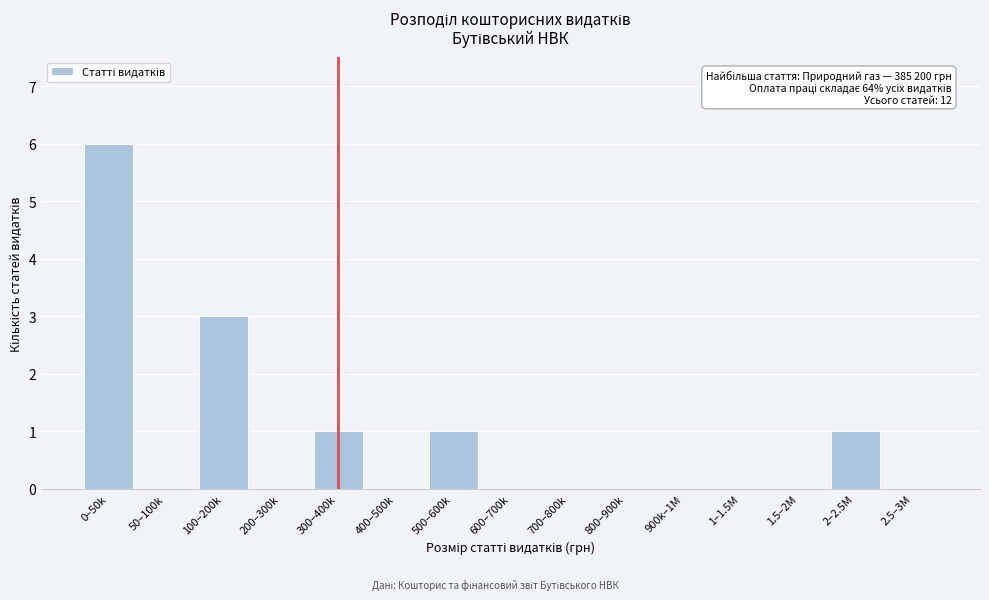

Reading right to left, list all the values displayed in this chart.

2.5–3M=0	2–2.5M=1	1.5–2M=0	1–1.5M=0	900k–1M=0	800–900k=0	700–800k=0	600–700k=0	500–600k=1	400–500k=0	300–400k=1	200–300k=0	100–200k=3	50–100k=0	0–50k=6